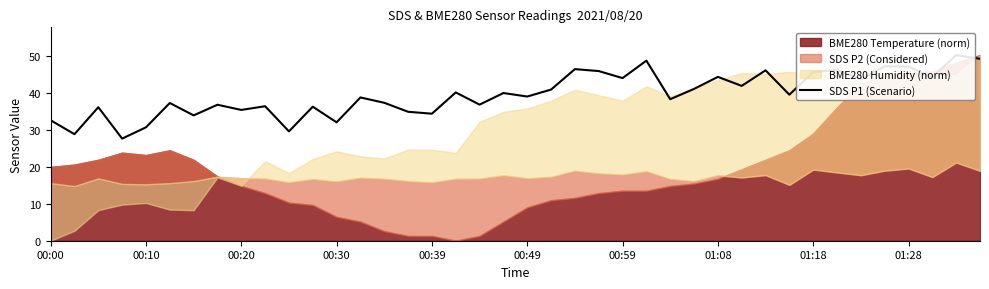

Approximately how many times larger is the value at 27 compared to 01:18?

1.2